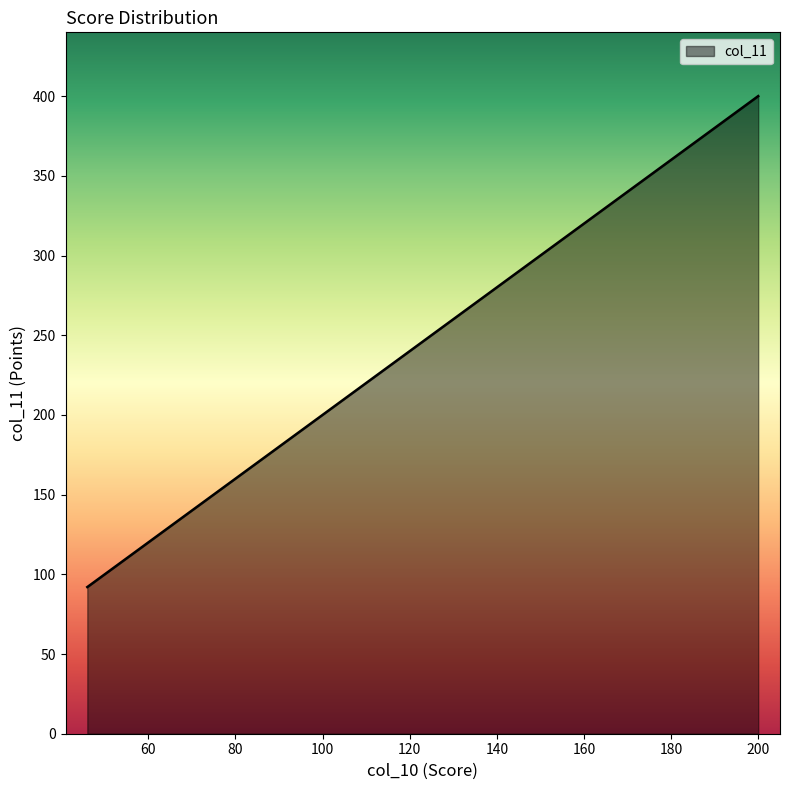

The value at 99 is 269. True or false?

False